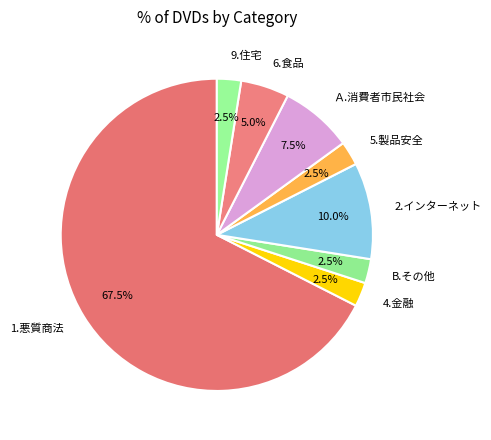

Do 1.悪質商法 and B.その他 together represent more than half of the pie?

Yes